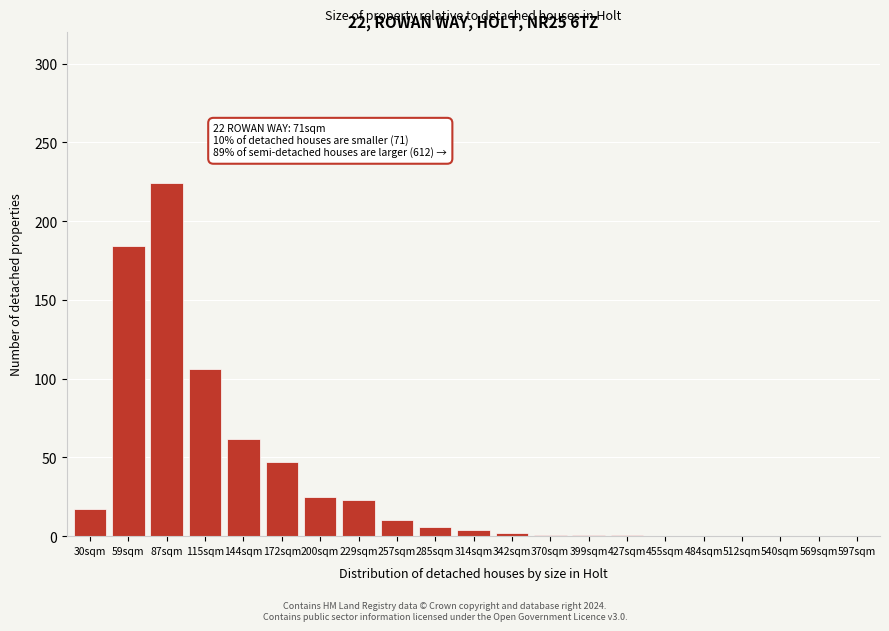

What is the sum of the values at 87sqm and 115sqm?

330